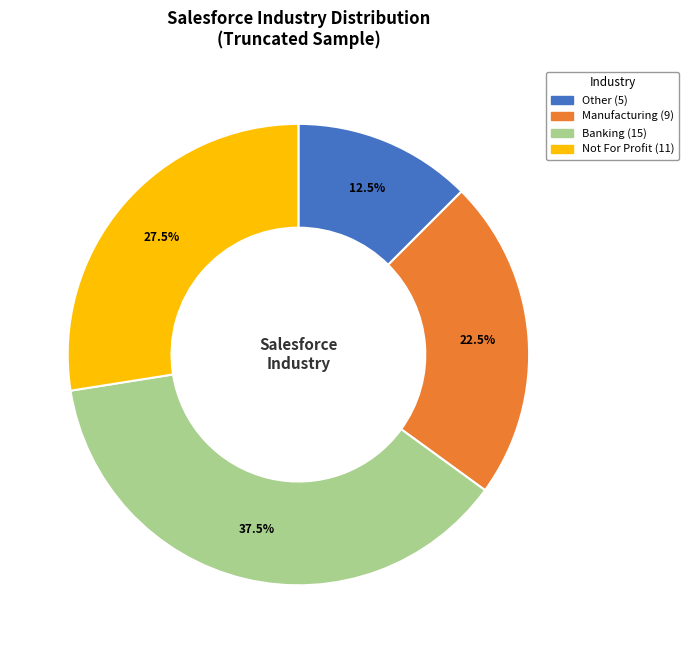

Is there a majority slice in this chart?

No